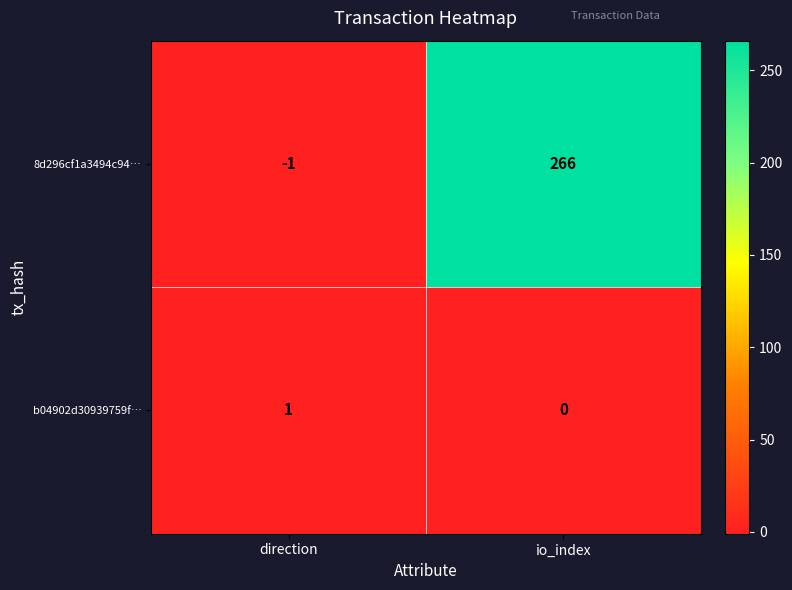

What is the smallest value displayed?

-1